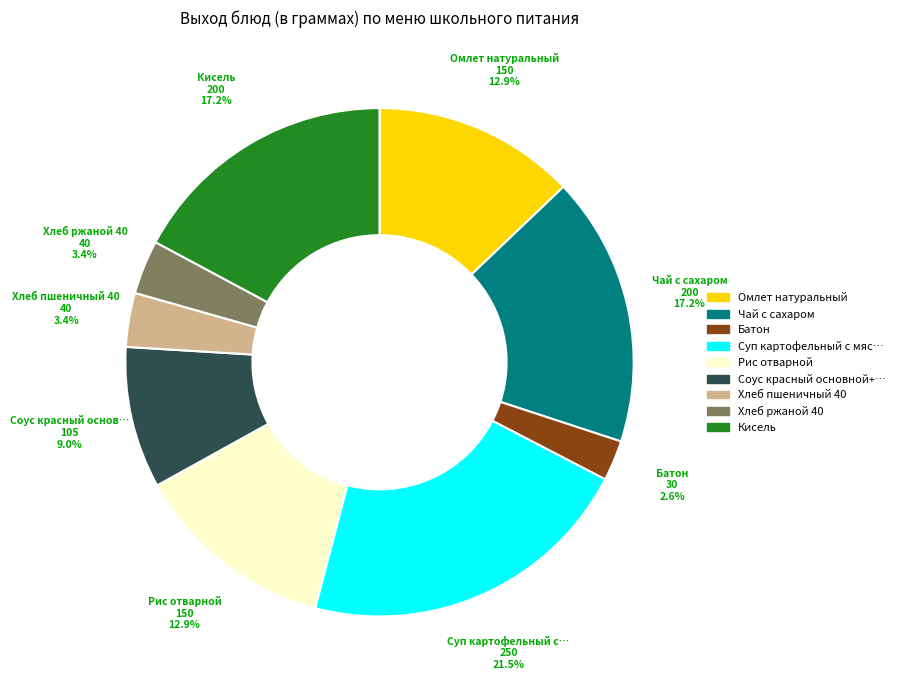

How many segments does this pie chart have?

9